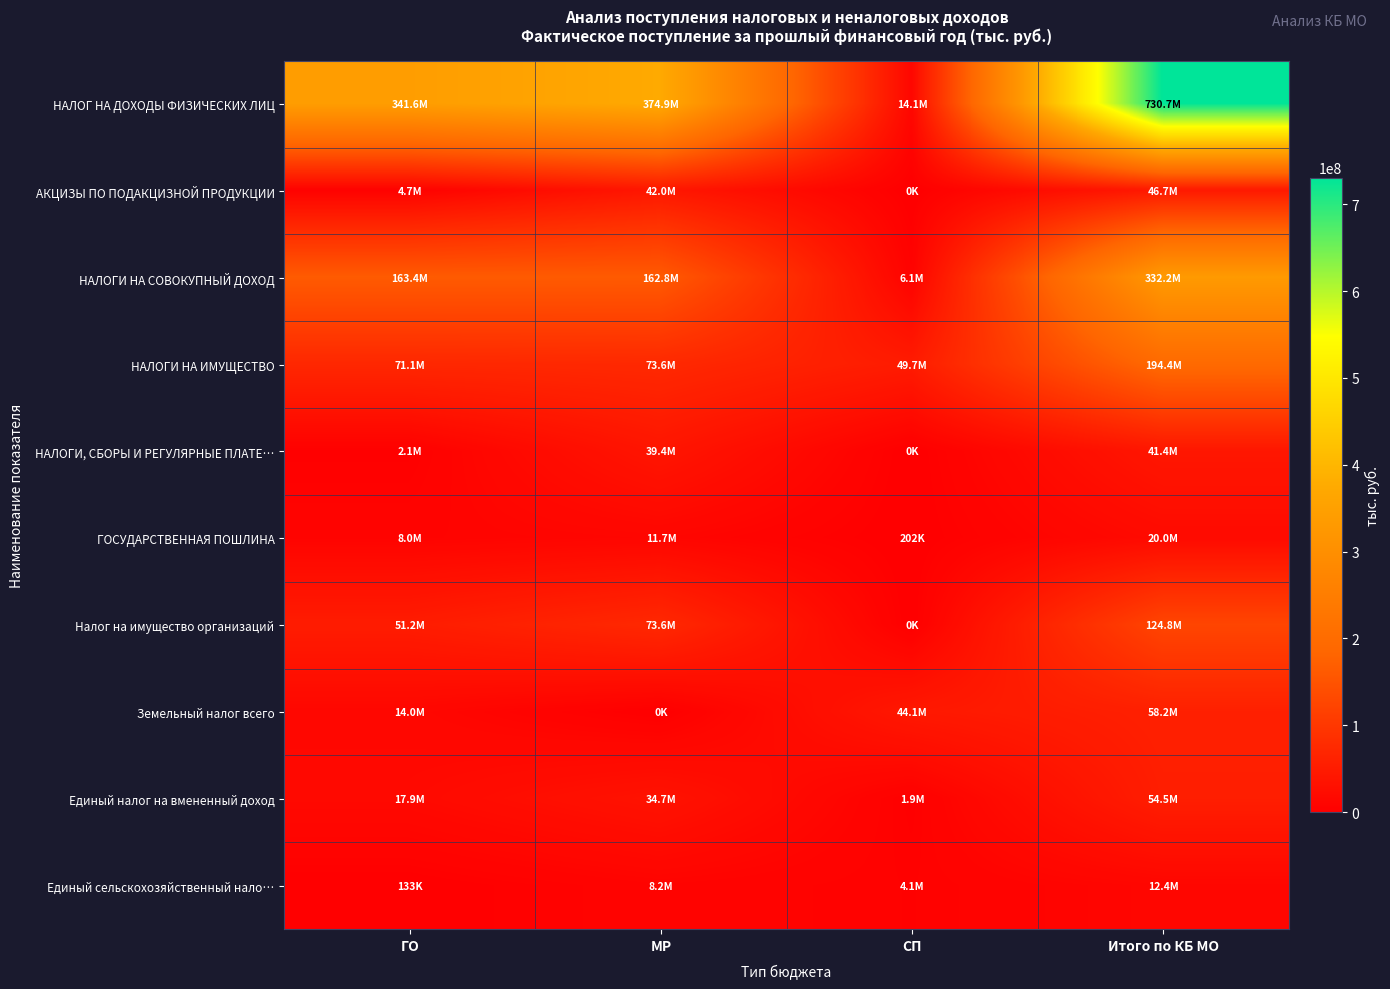

Between Итого по КБ МО and МР, which is larger?

Итого по КБ МО